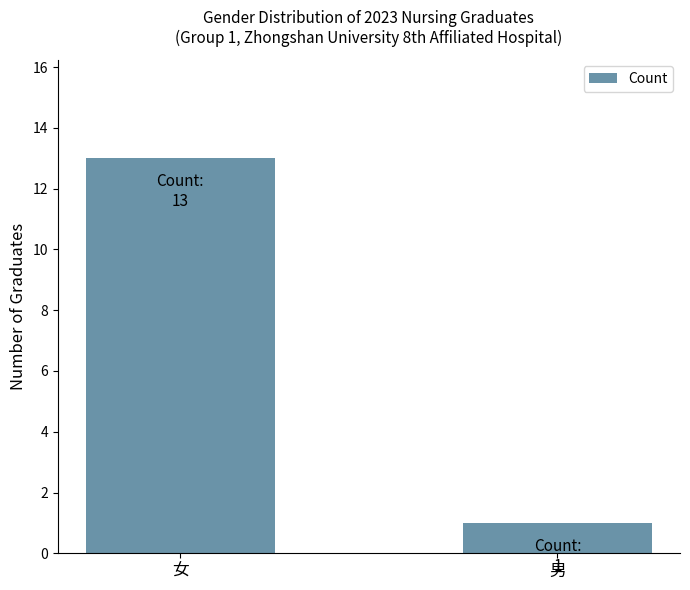

How many categories are shown in the chart?

2